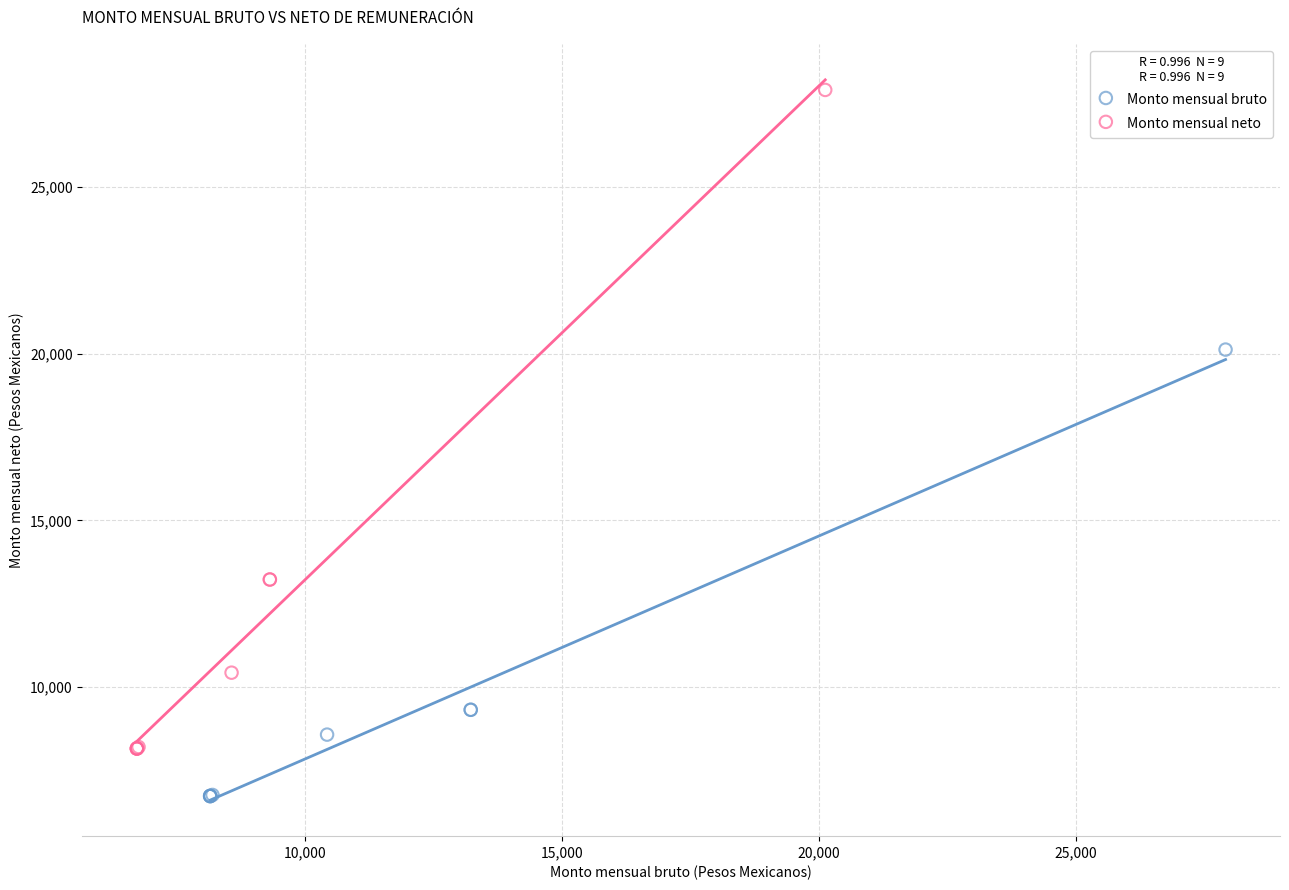

Which series contains the lowest Y value?

Monto mensual bruto